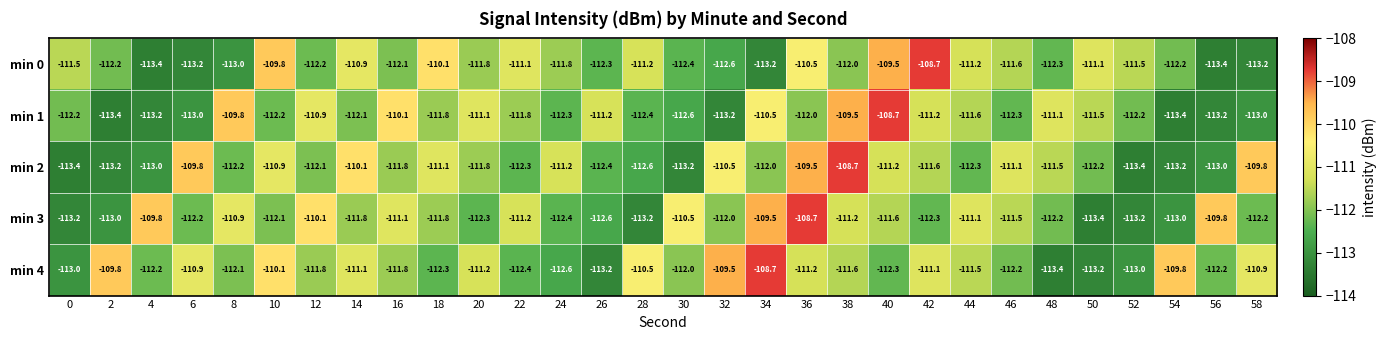

At which label does min 3 first exceed -111?

4